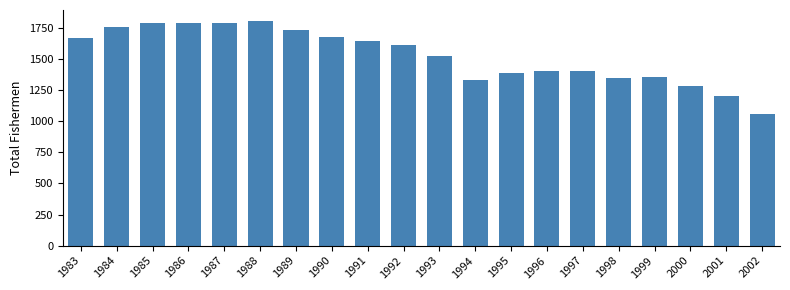

What is the difference between the maximum and minimum values?

743